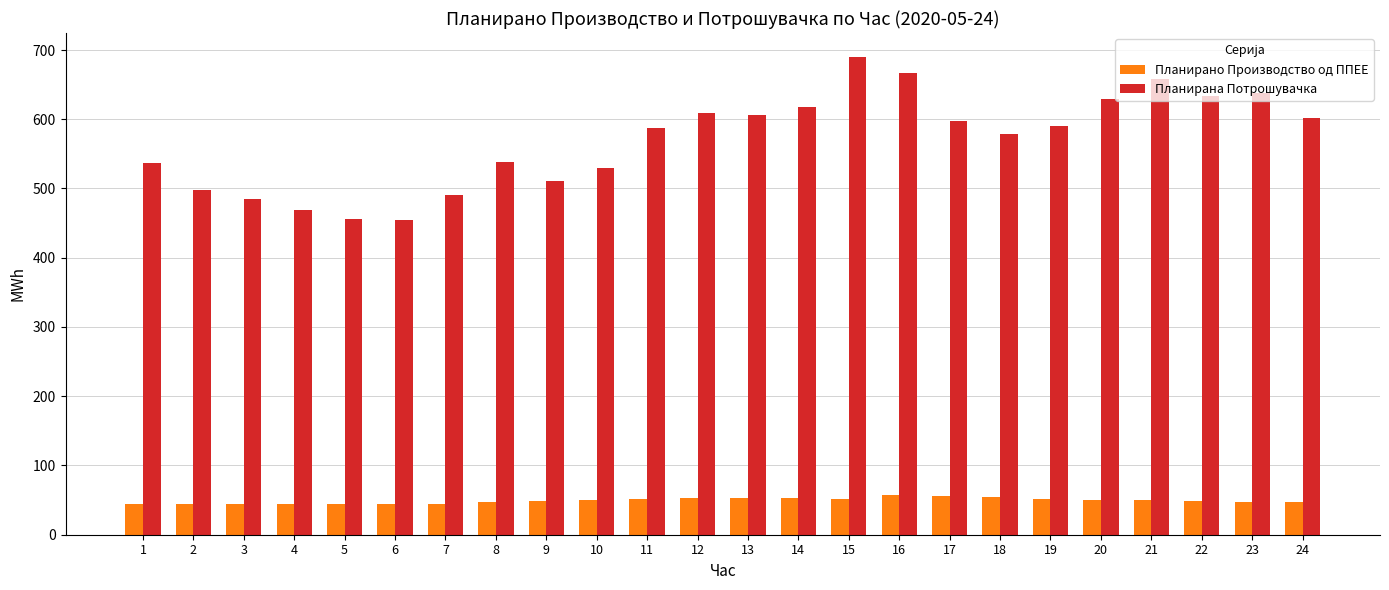

What is the sum of the Планирана Потрошувачка values at 18 and 8?

1116.7